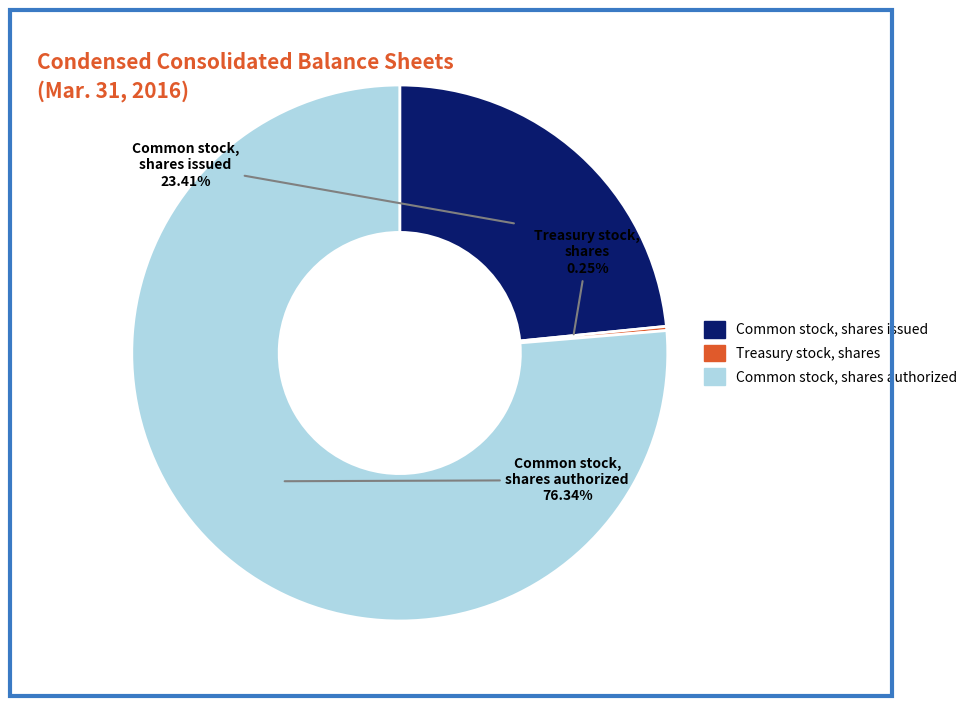

What is the majority slice?

Common stock, shares authorized